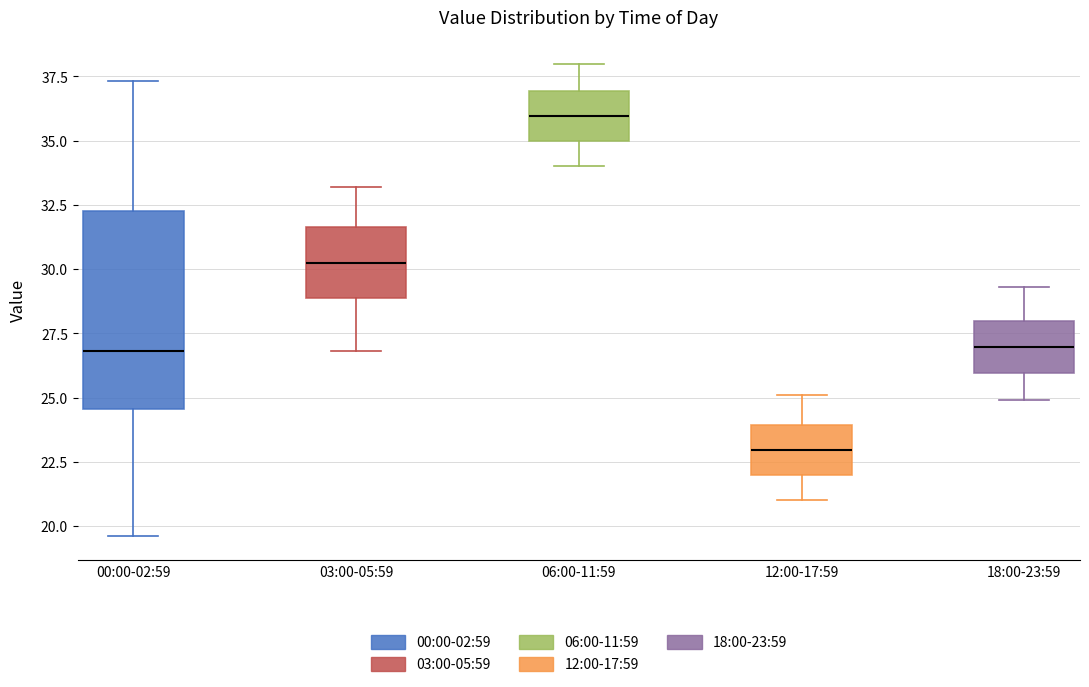

Which box's median line is the lowest?

12:00-17:59